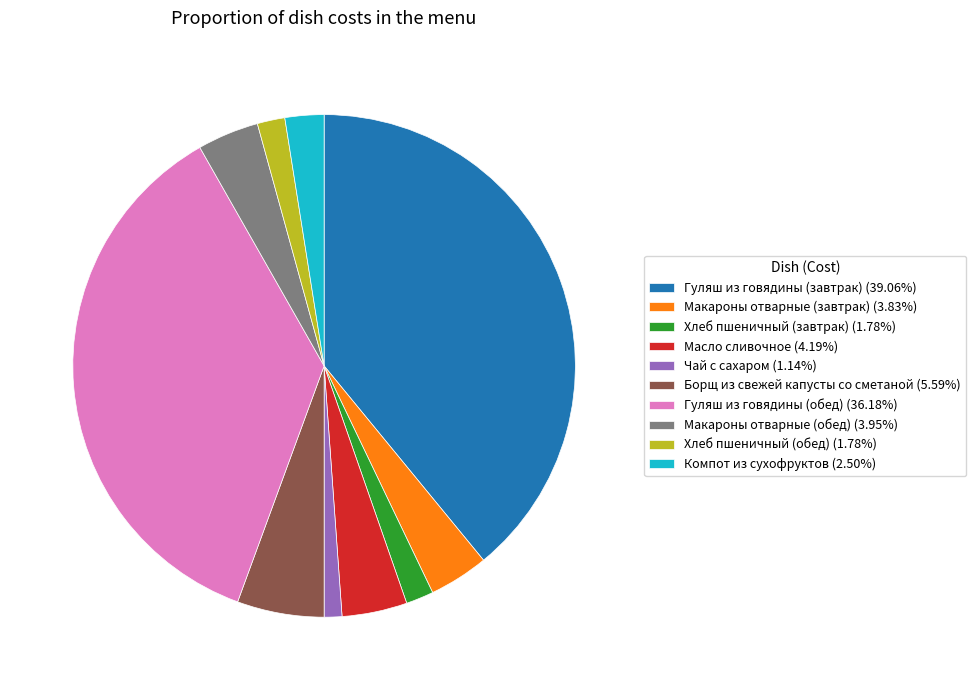

Does Макароны отварные (обед) represent more than half of the total?

No